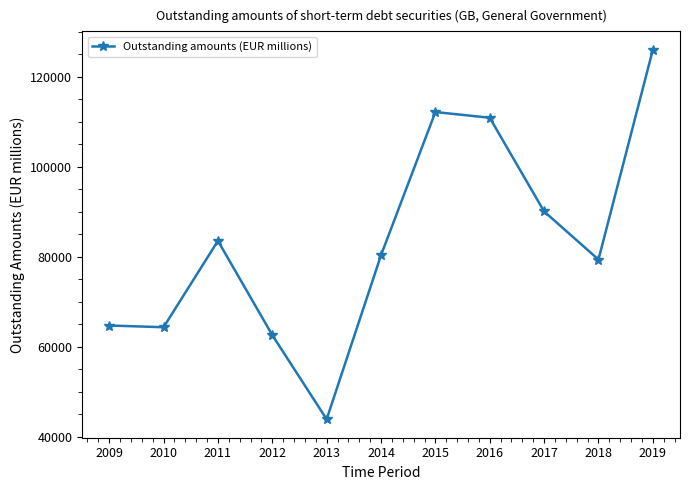

Does the chart have visible grid lines?

No